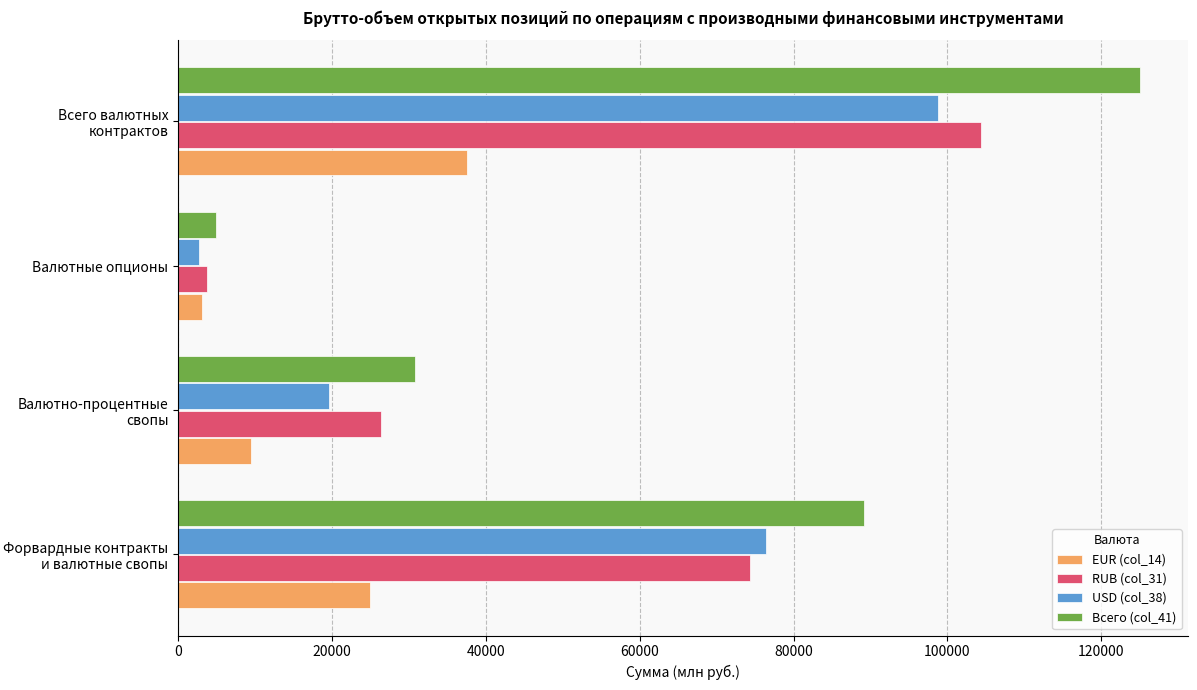

What is the minimum value shown in the chart?

2727.5